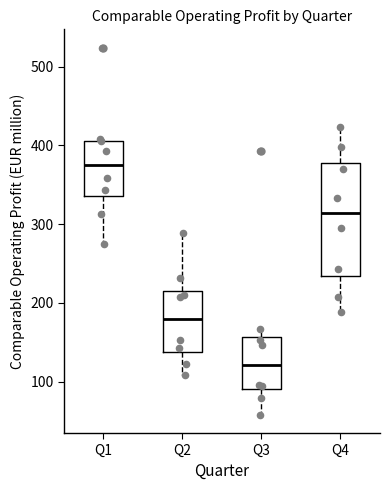

Reading left to right, transcribe this box plot: for each box, give where its median line is, the range the box spans, and where its two whiskers end, as read against the y-axis. The values are not printed on the chart, so give them approximately, as read against the axis.

Q1: median 380, box 340 to 410, whiskers 280 to 410
Q2: median 180, box 140 to 220, whiskers 110 to 290
Q3: median 120, box 90 to 160, whiskers 60 to 170
Q4: median 310, box 230 to 380, whiskers 190 to 420